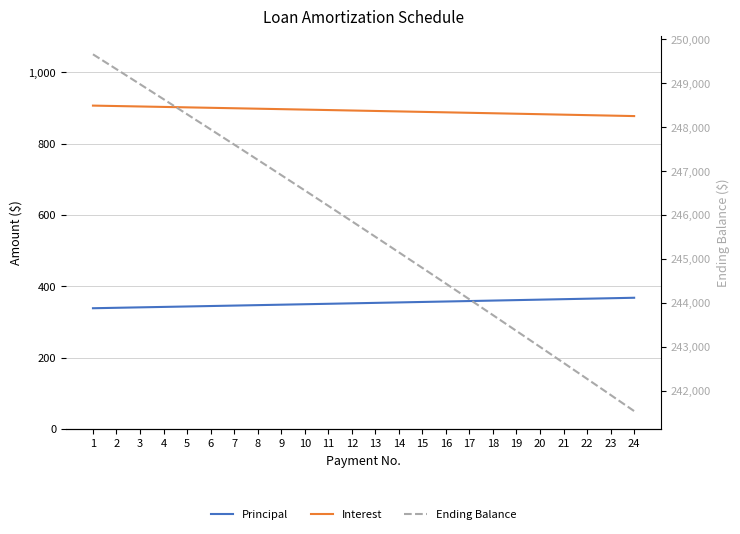

How many data points in Principal are less than 353?

12